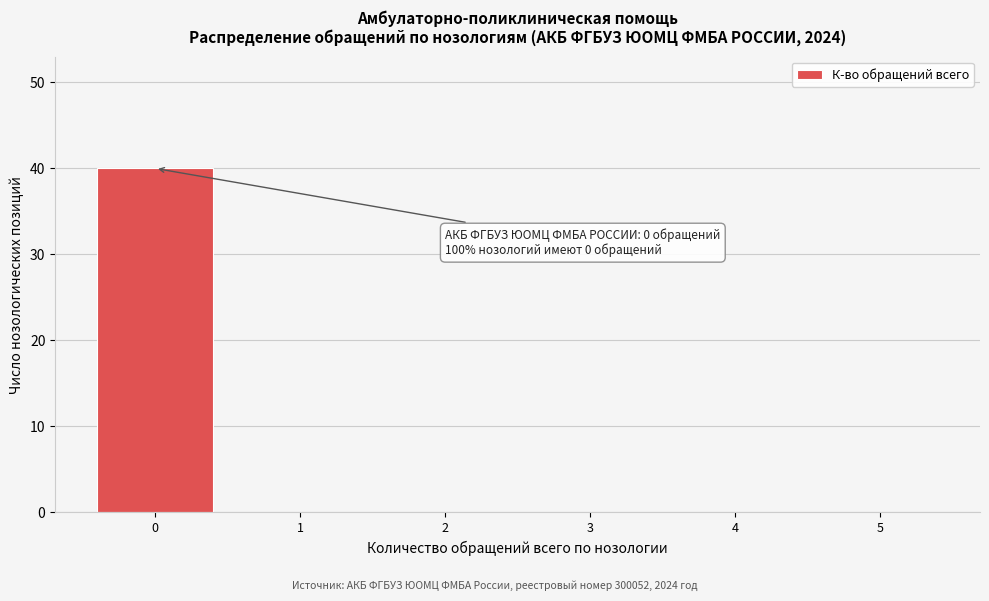

Reading left to right, transcribe all the data shown in this chart.

0=40	1=0	2=0	3=0	4=0	5=0